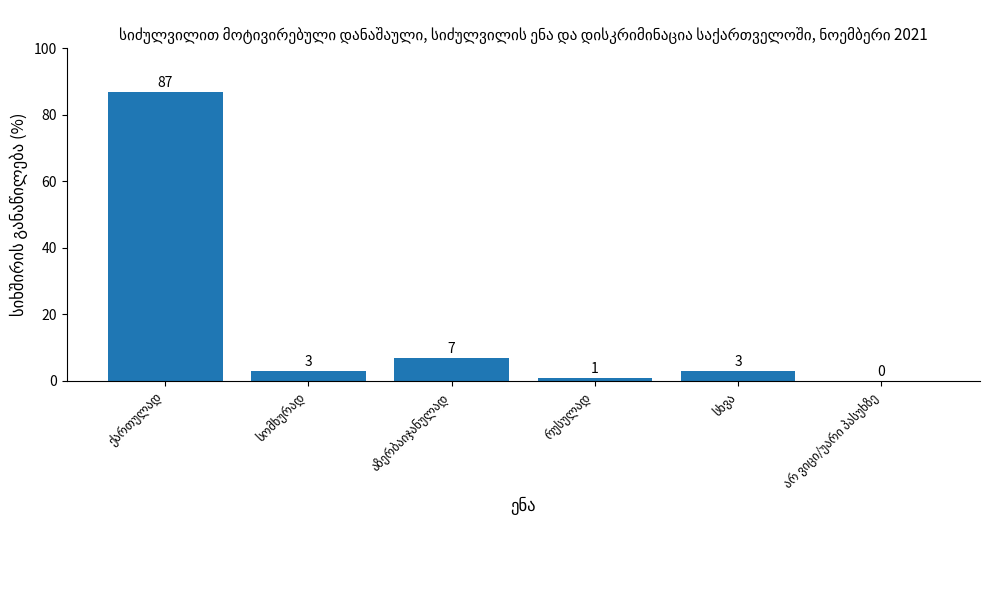

What is the maximum value shown in the chart?

87